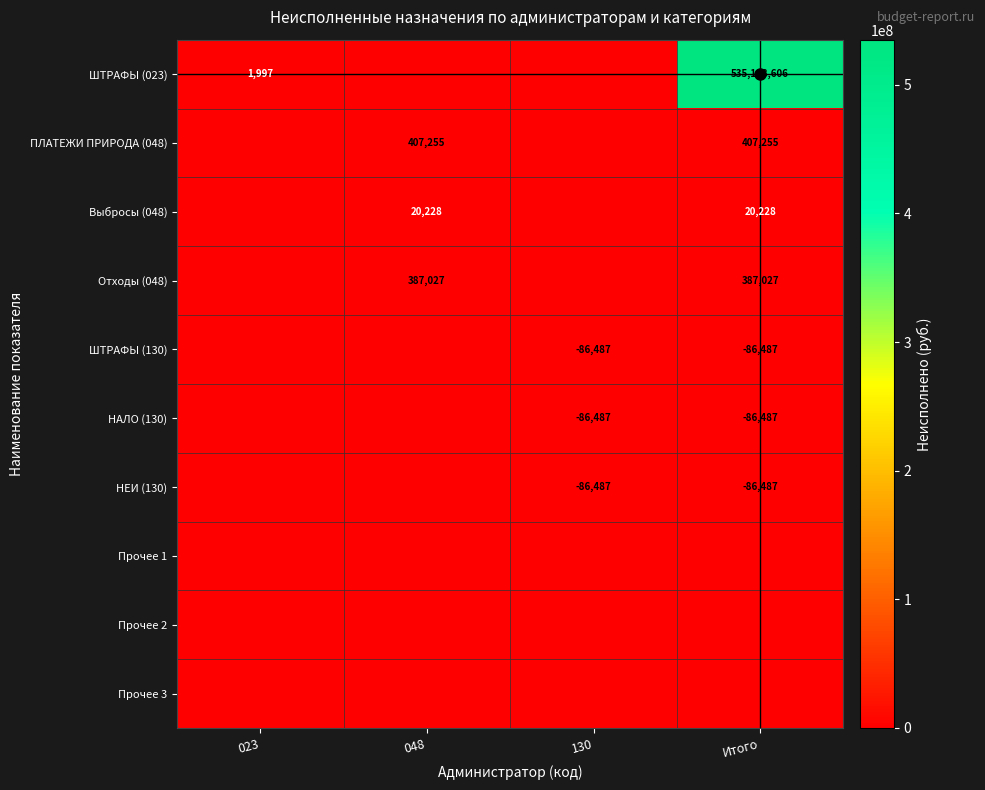

What is the average value of the Выбросы (048) series?

10113.9